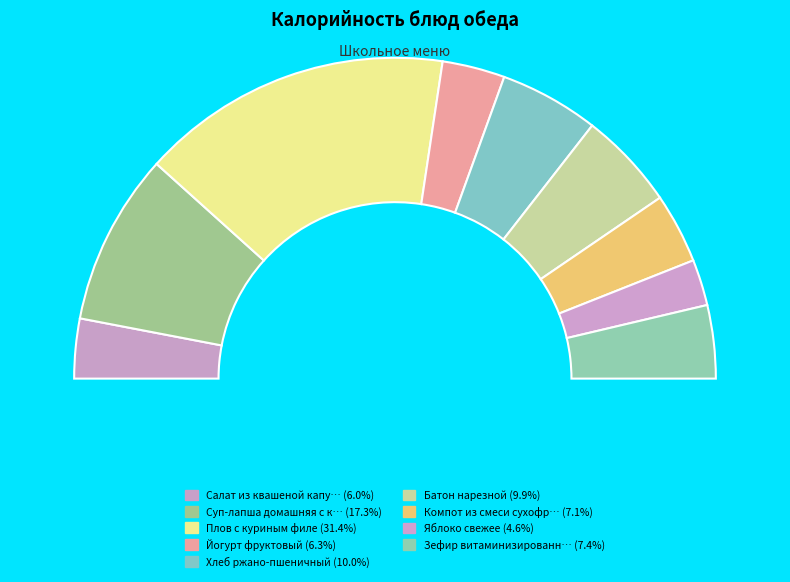

Approximately how many times larger is the value at Яблоко свежее compared to Хлеб ржано-пшеничный?

0.5